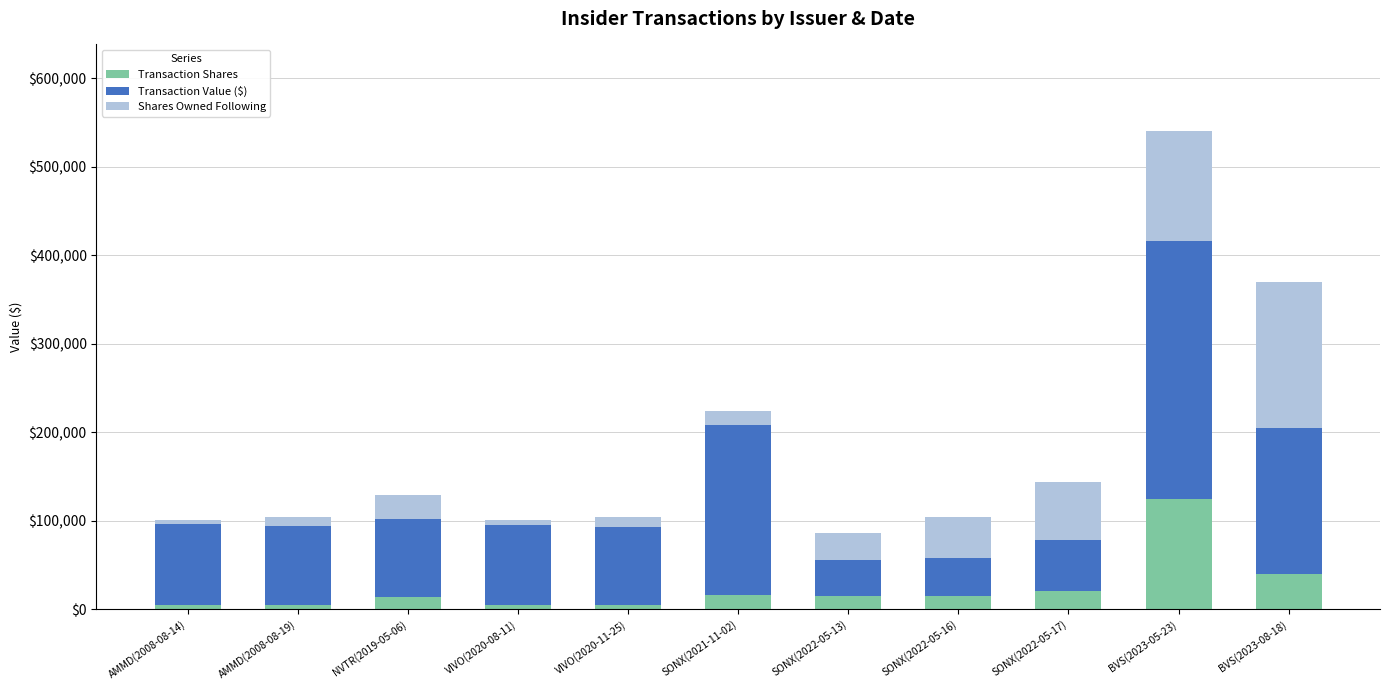

What is the difference between the second highest and minimum values in the Transaction Shares series?

34885